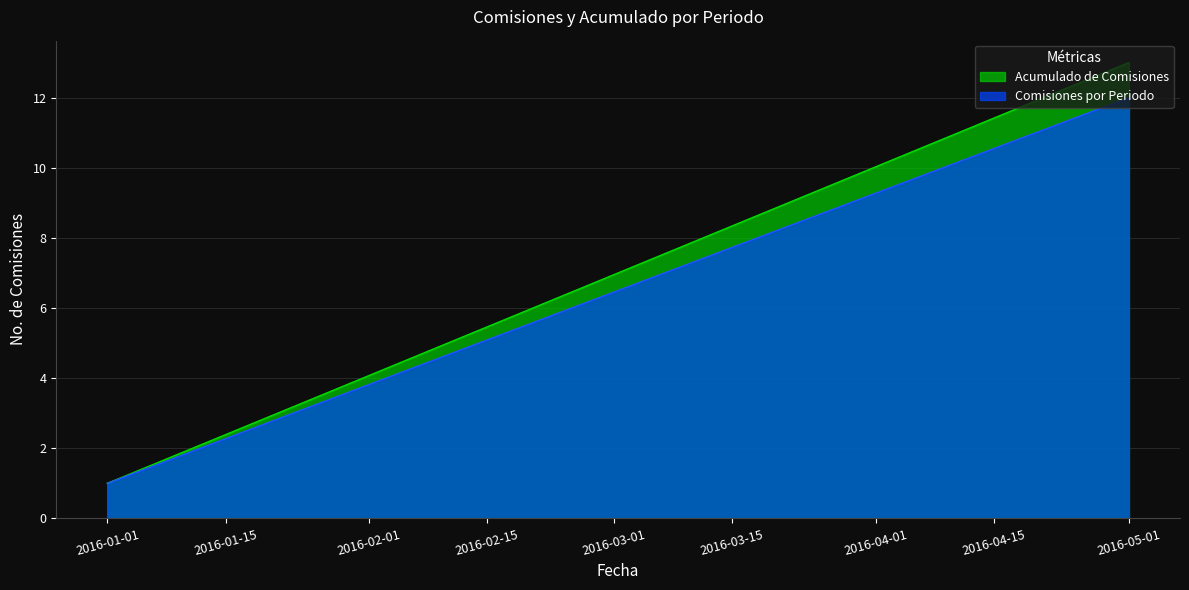

Does the chart display data point markers on the line(s)?

No